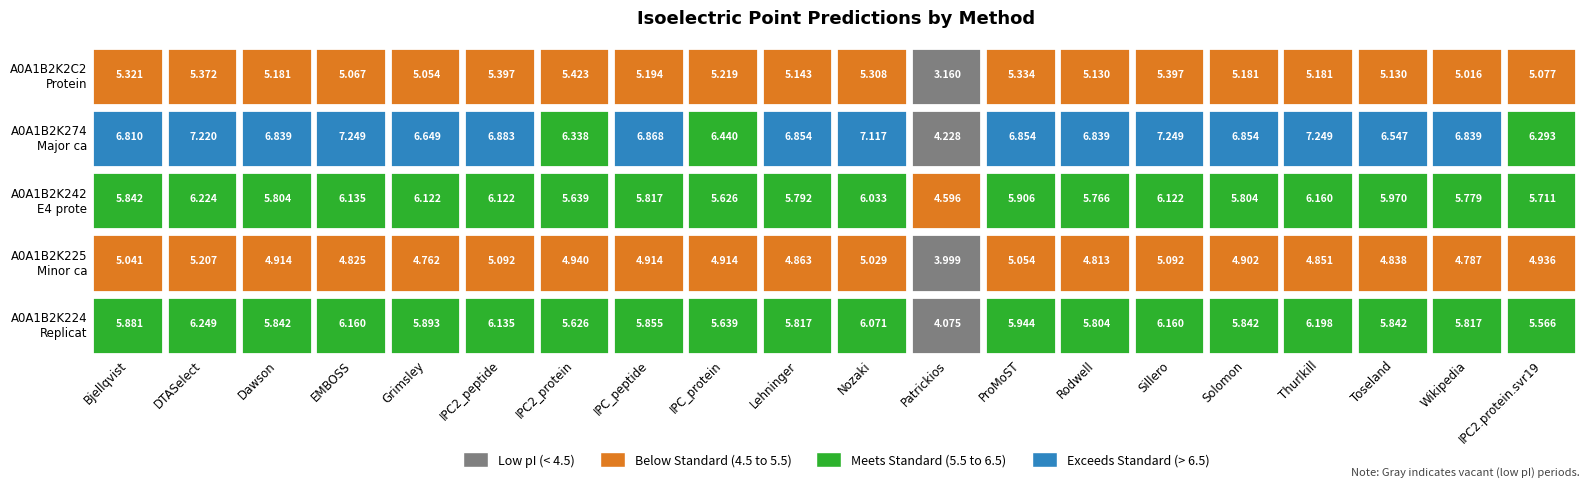

What is the difference between the maximum and minimum values in the tr|A0A1B2K274 series?

3.0